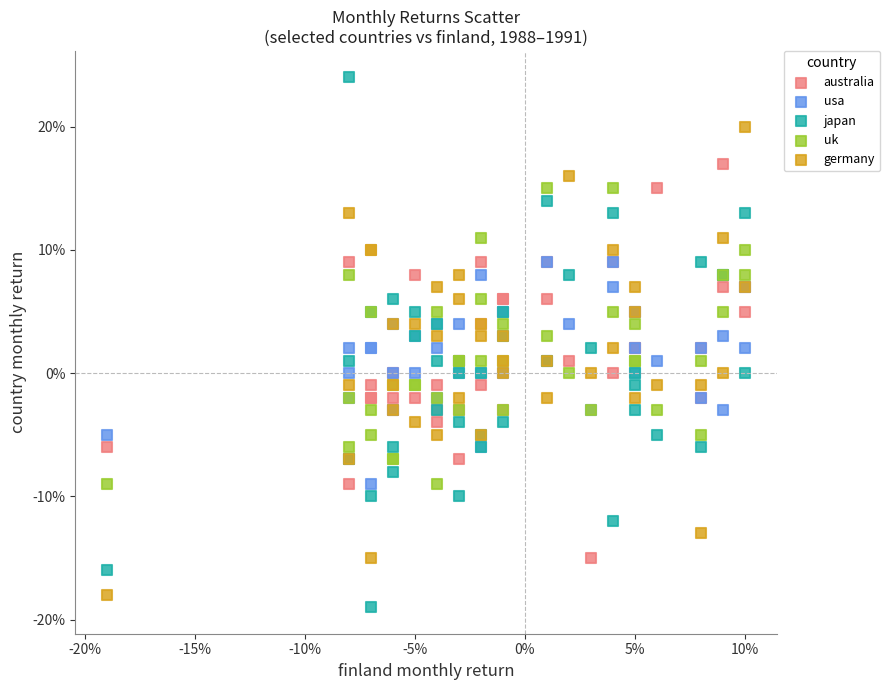

Which series contains the lowest Y value?

japan